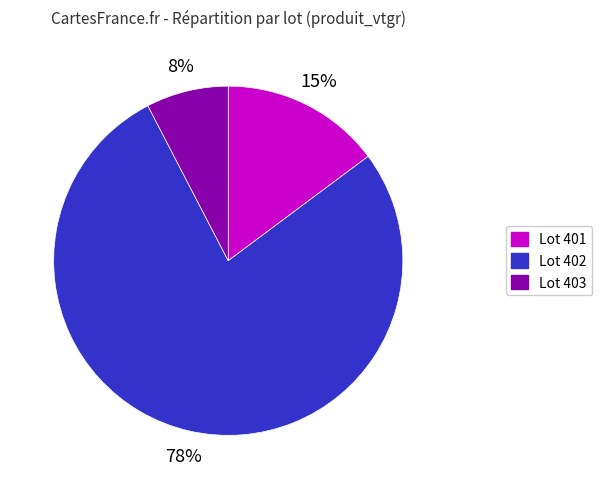

The Lot 401 slice represents 15% of the pie. True or false?

True